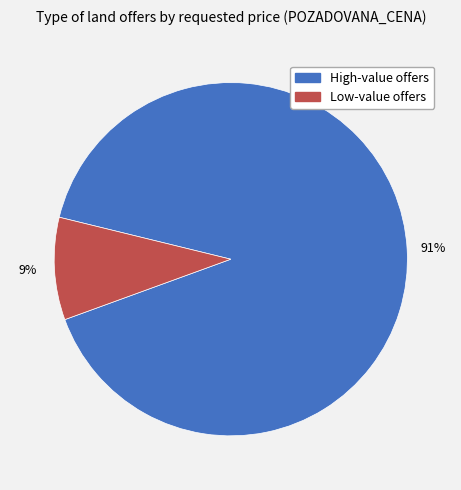

Is there any slice that represents more than half of the pie?

Yes